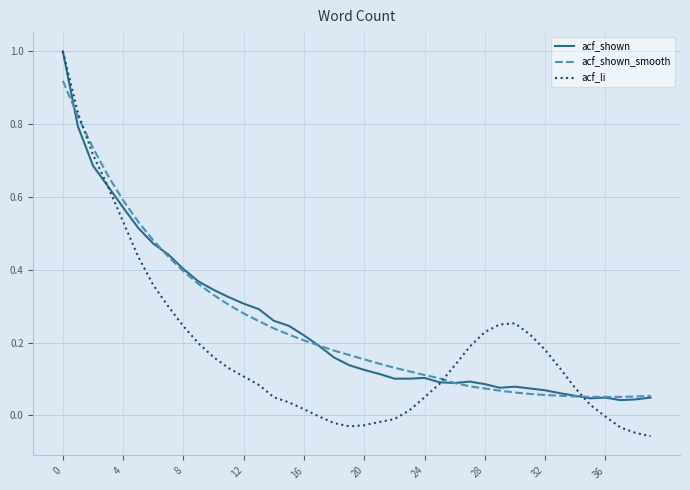

How many lines are shown in the chart?

3